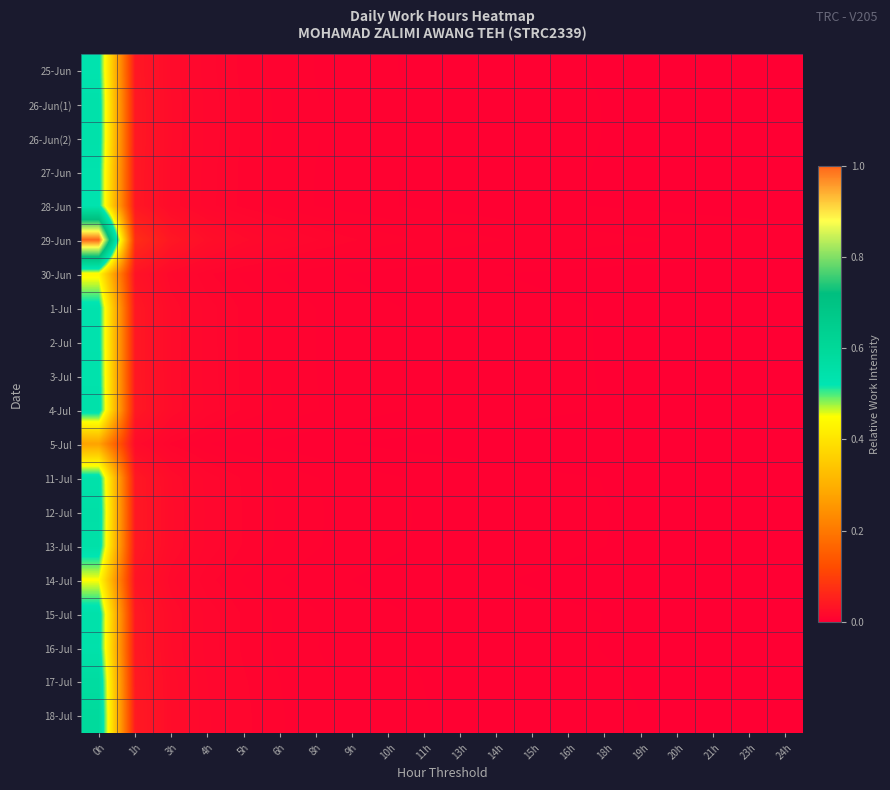

Between 6h and 9h, which is larger?

6h